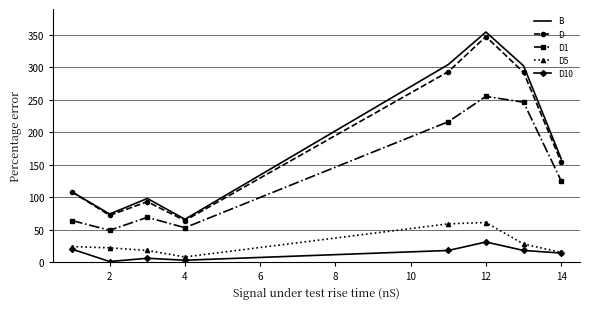

True or false: D and D1 cross at least once.

False